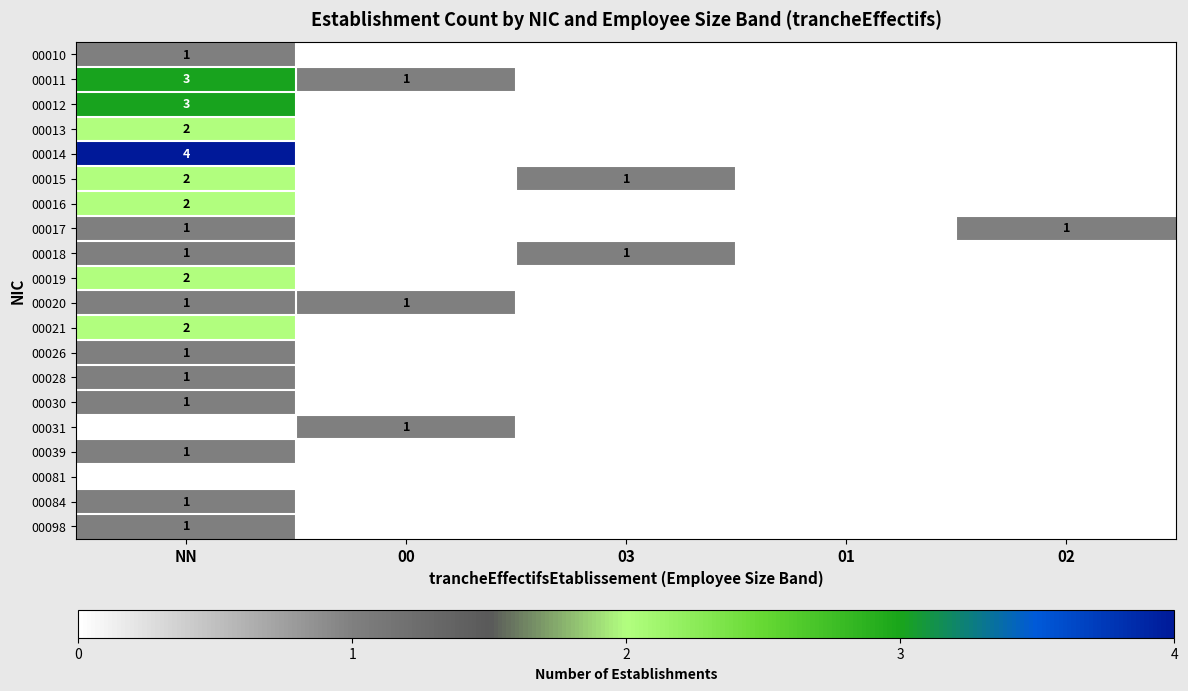

The value of 00017 at 02 is 0. True or false?

False